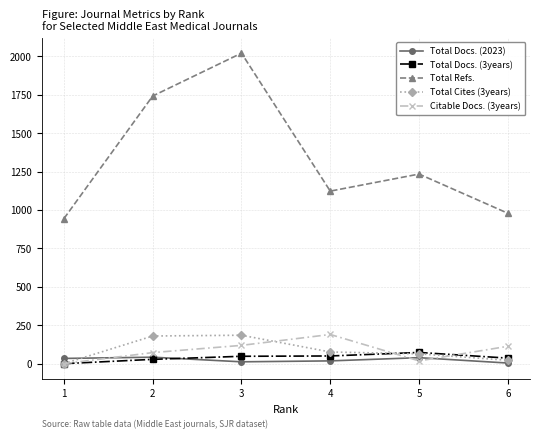

What value does the Total Cites (3years) series have at 2, to the nearest 5?

180